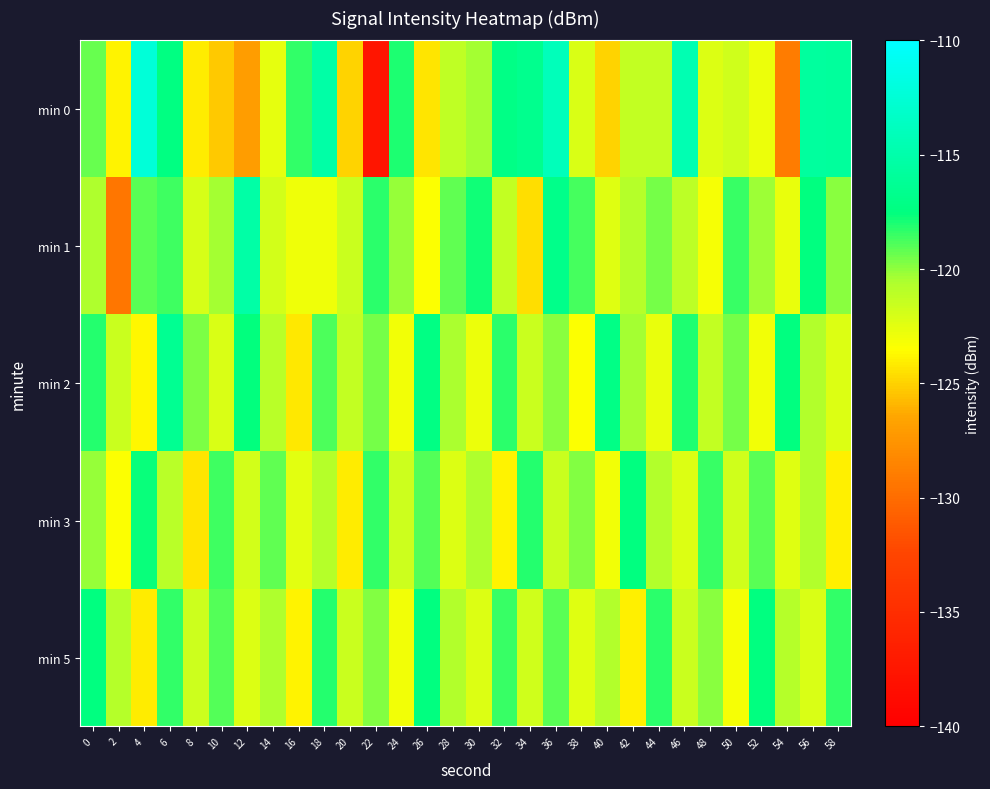

Count the number of data series in this chart.

5